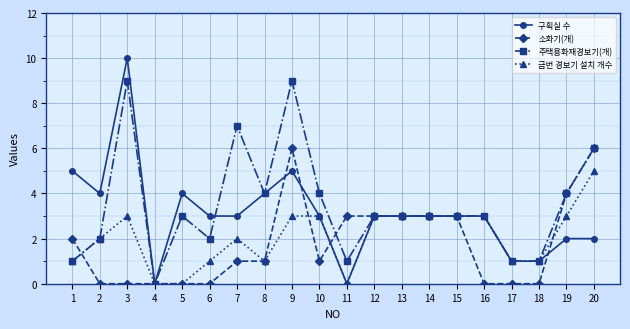

At which category does 구획실 수 reach its first local valley?

2